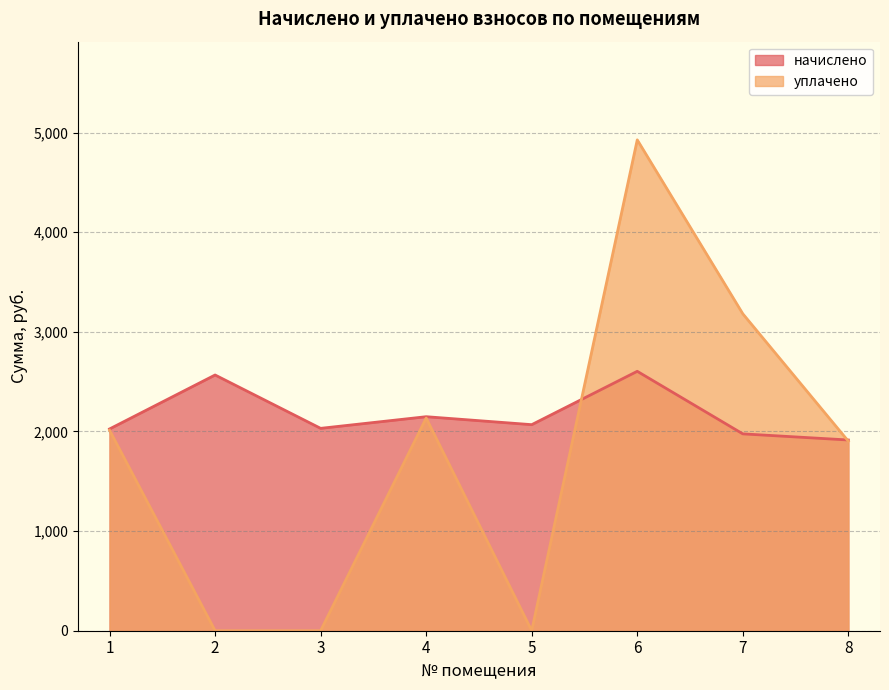

Rank the categories by уплачено value from highest to lowest.

6, 7, 4, 1, 8, 2, 3, 5